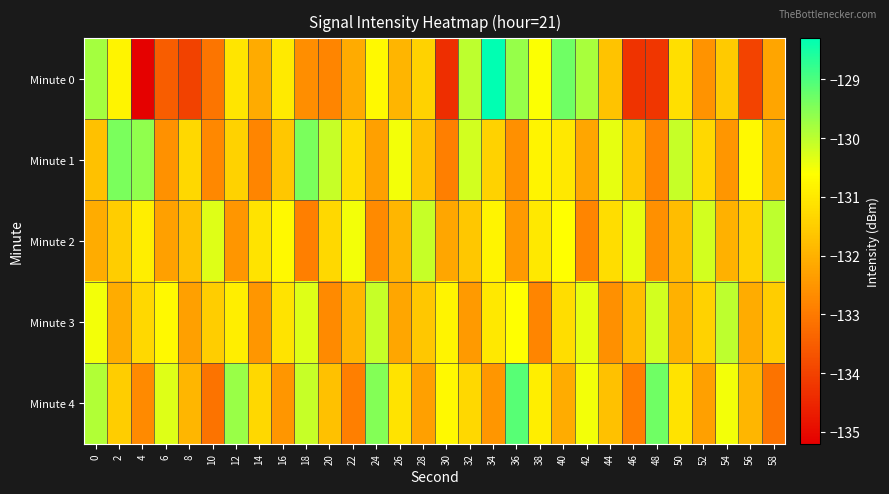

Count the number of categories in the chart.

30